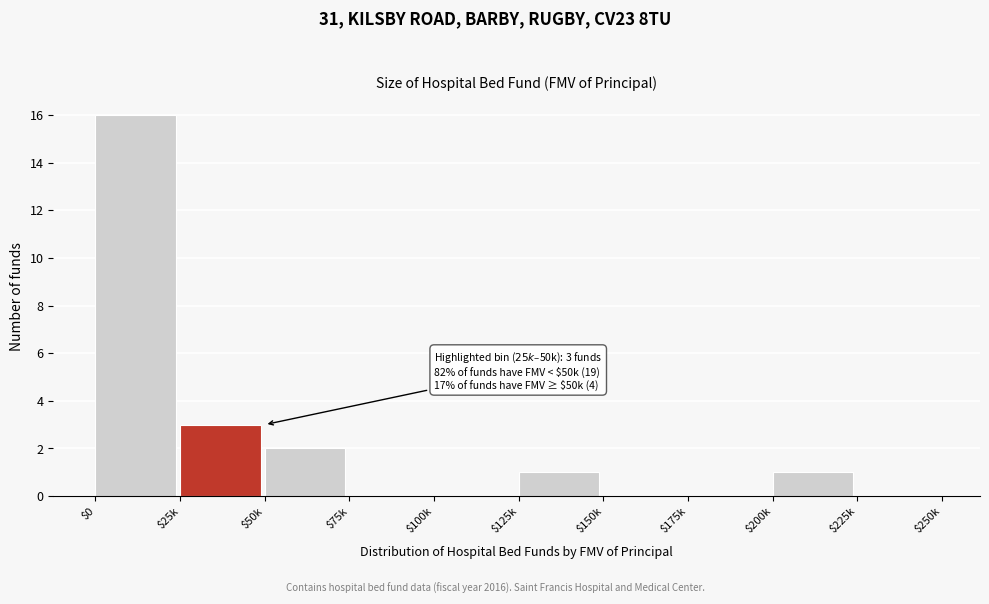

At which label is the value closest to 8?

$25k